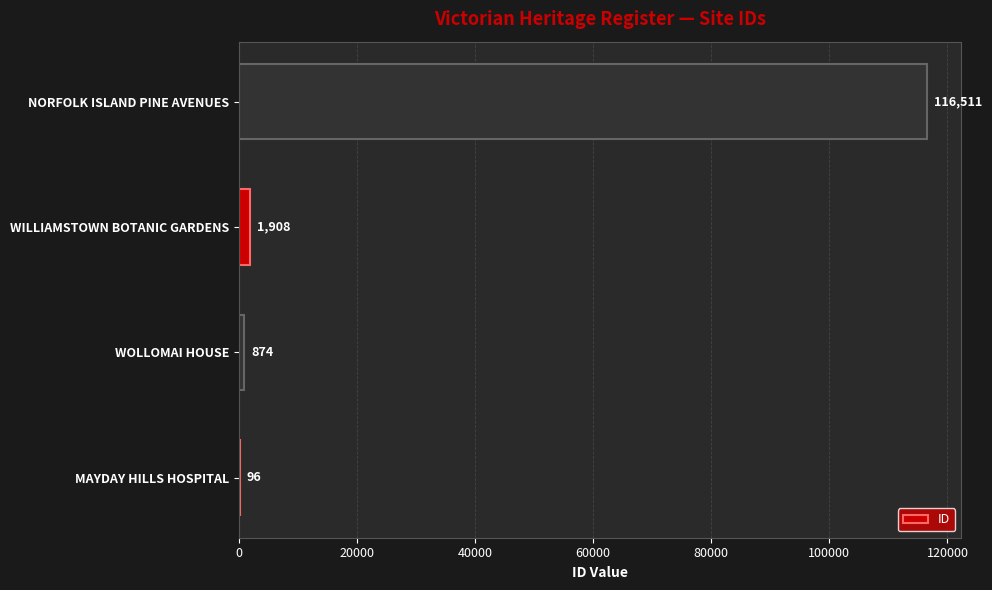

The chart shows a value of 116511 at NORFOLK ISLAND PINE AVENUES. True or false?

True